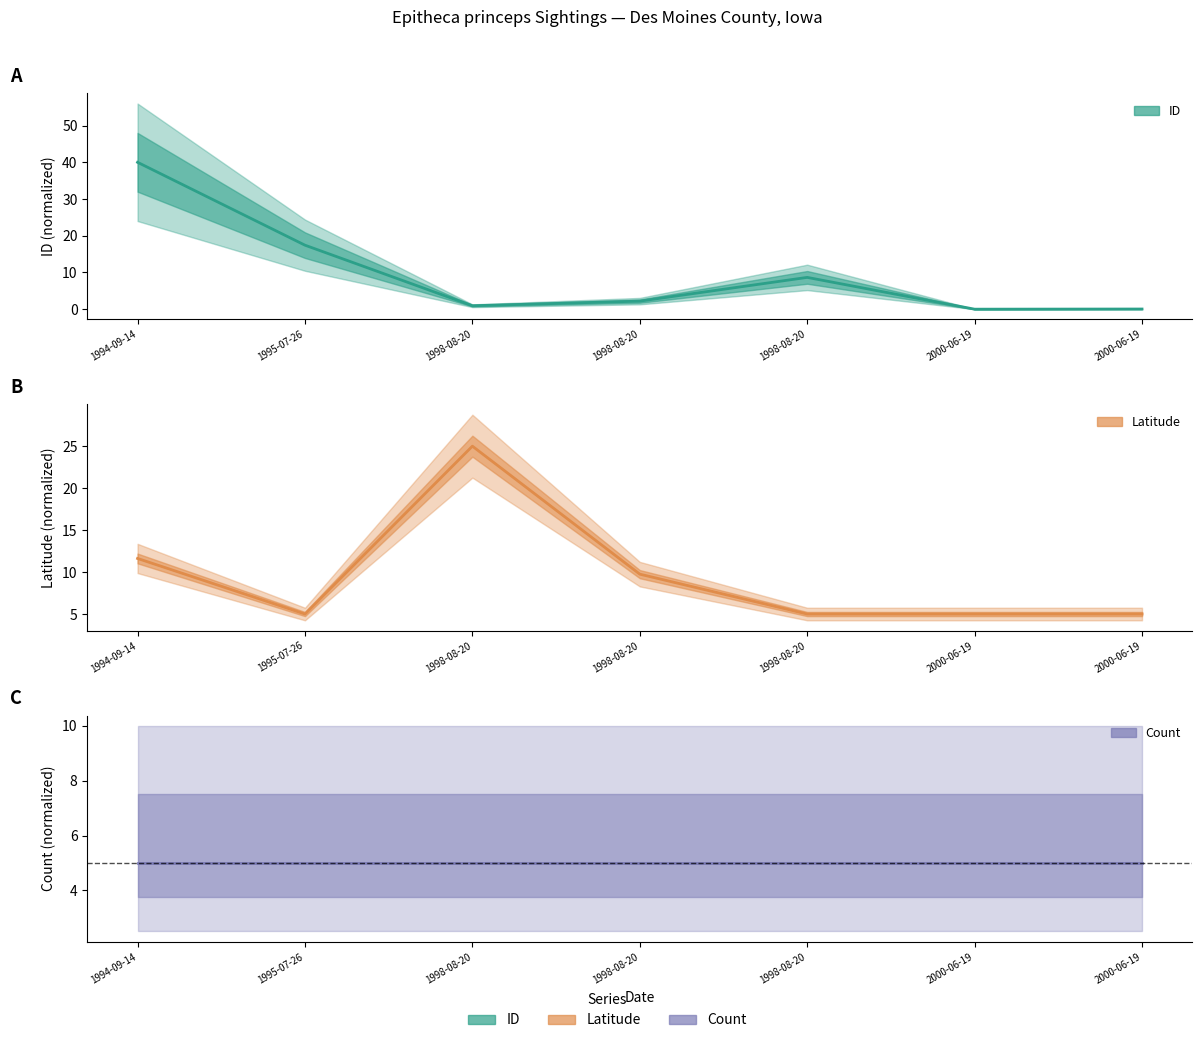

How many data points in ID are above 2?

4